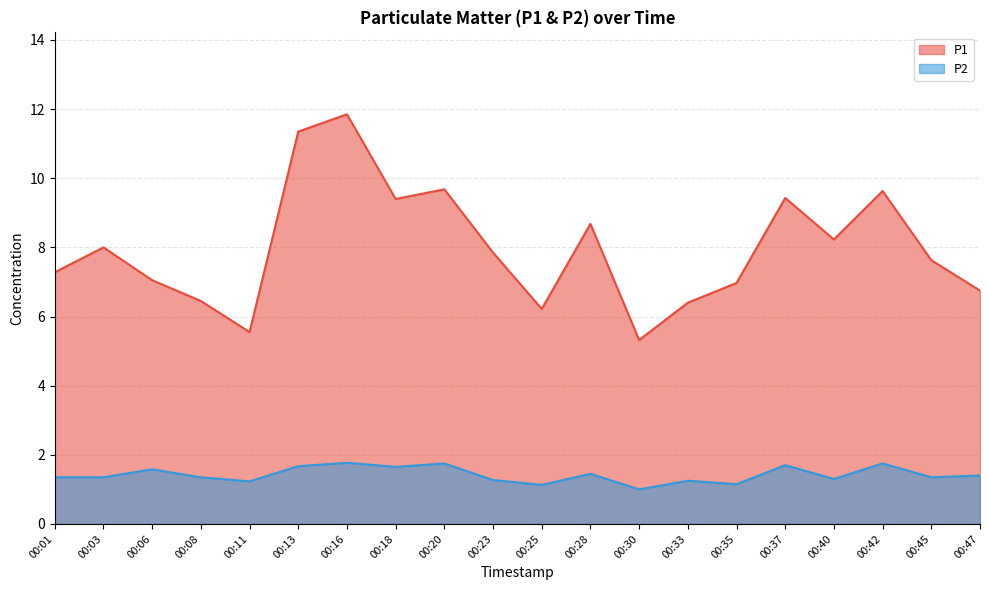

What is the value of the P2 point at the 2nd from the left?

1.4